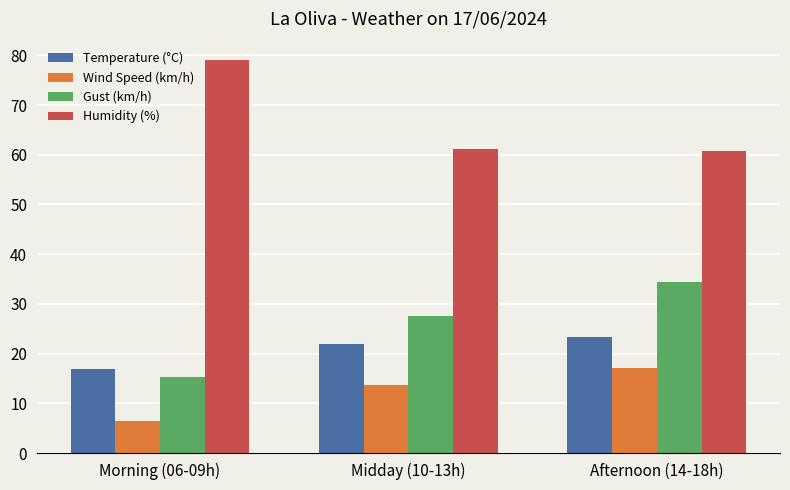

What is the spread (max minus min) of values at Afternoon (14-18h)?

43.6